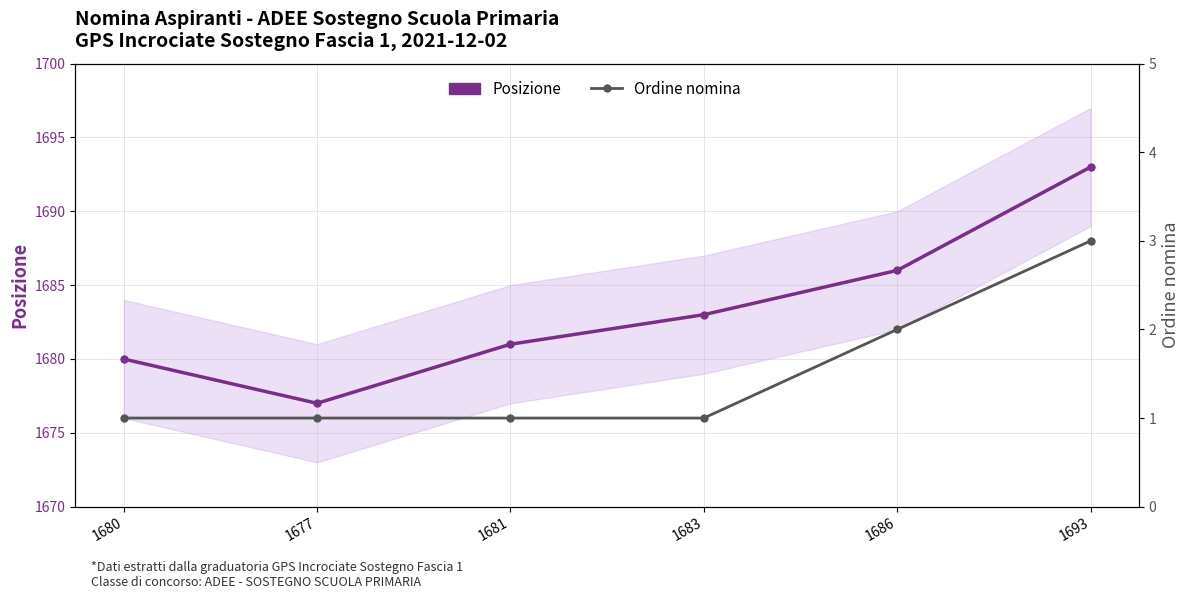

Reading left to right, transcribe all the data shown in this chart.

Posizione: 1680	1677	1681	1683	1686	1693
Ordine nomina: 1	1	1	1	2	3